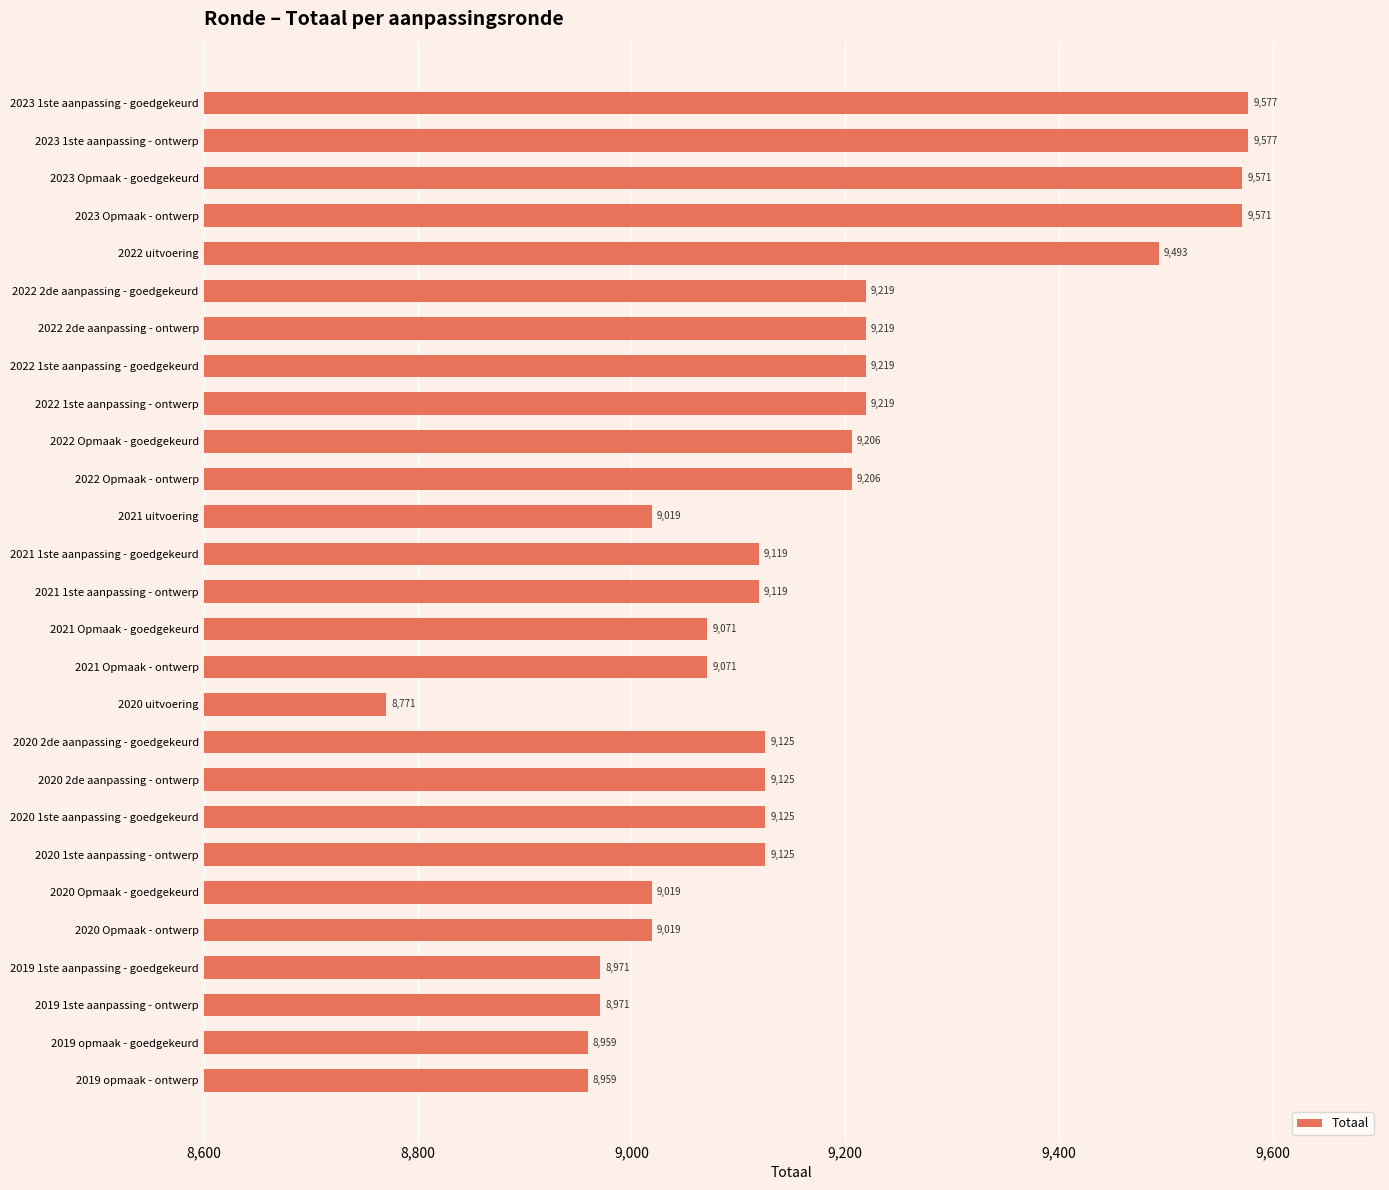

The chart shows a value of 8971 at 2019 1ste aanpassing - ontwerp. True or false?

True